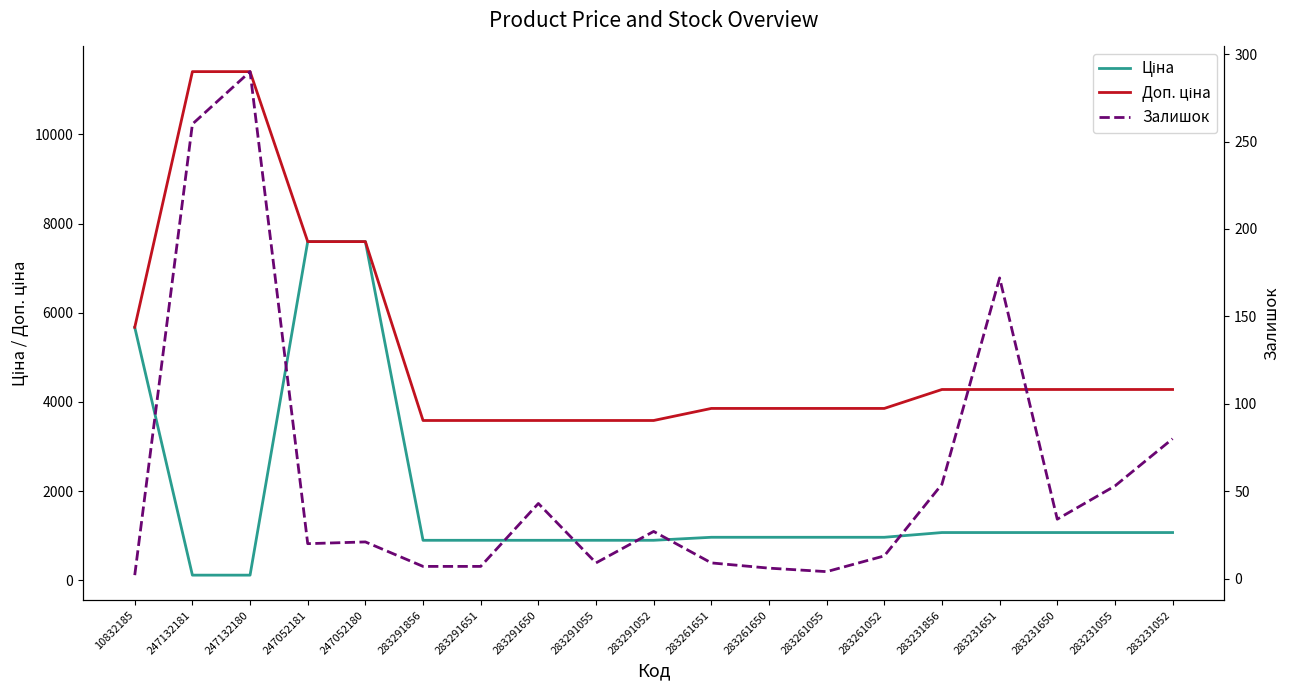

Is it true that Ціна equals 178.5 at 247132181?

False